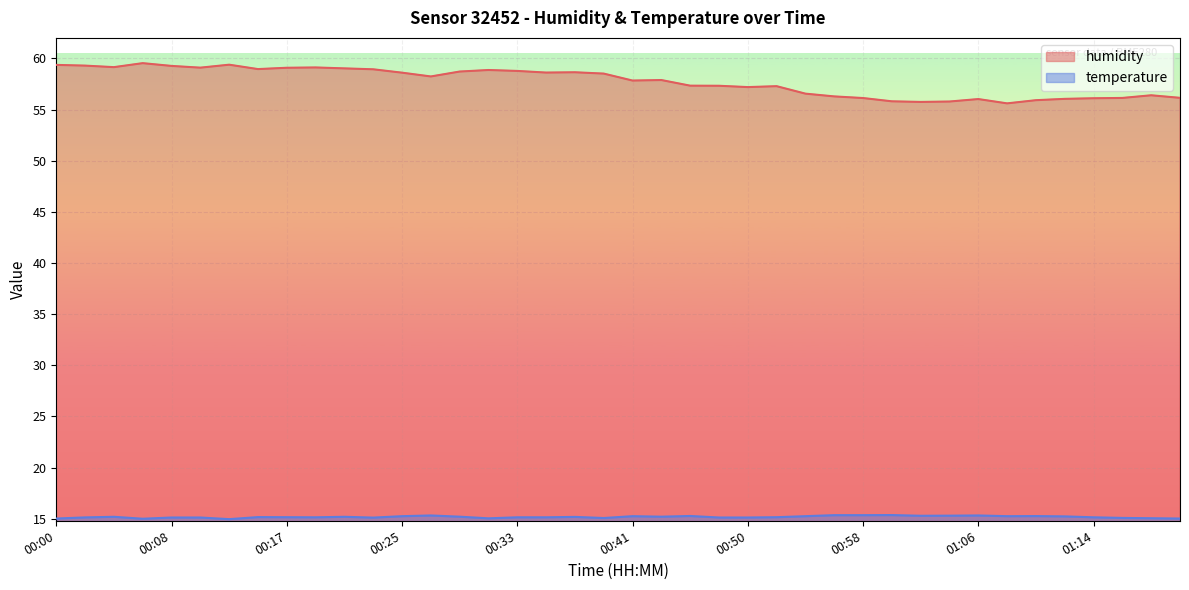

Reading right to left, extract all data points from this chart.

humidity: 01:21=56.1	01:19=56.4	01:18=56.1	01:14=56.1	01:13=56.0	01:11=55.9	01:09=55.6	01:06=56.0	01:04=55.8	01:03=55.7	01:01=55.8	00:58=56.1	00:56=56.3	00:55=56.5	00:51=57.3	00:50=57.2	00:48=57.3	00:46=57.3	00:43=57.9	00:41=57.8	00:40=58.5	00:38=58.6	00:35=58.6	00:33=58.8	00:31=58.9	00:30=58.7	00:27=58.2	00:25=58.6	00:23=58.9	00:20=59.0	00:18=59.1	00:17=59.1	00:15=59.0	00:12=59.4	00:10=59.1	00:08=59.3	00:07=59.5	00:03=59.1	00:02=59.3	00:00=59.4
temperature: 01:21=15.0	01:19=15.1	01:18=15.1	01:14=15.1	01:13=15.2	01:11=15.3	01:09=15.2	01:06=15.3	01:04=15.3	01:03=15.3	01:01=15.4	00:58=15.3	00:56=15.3	00:55=15.2	00:51=15.2	00:50=15.1	00:48=15.1	00:46=15.3	00:43=15.2	00:41=15.2	00:40=15.1	00:38=15.2	00:35=15.1	00:33=15.1	00:31=15.0	00:30=15.2	00:27=15.3	00:25=15.2	00:23=15.1	00:20=15.2	00:18=15.1	00:17=15.2	00:15=15.2	00:12=15.0	00:10=15.1	00:08=15.1	00:07=15.0	00:03=15.2	00:02=15.1	00:00=15.0